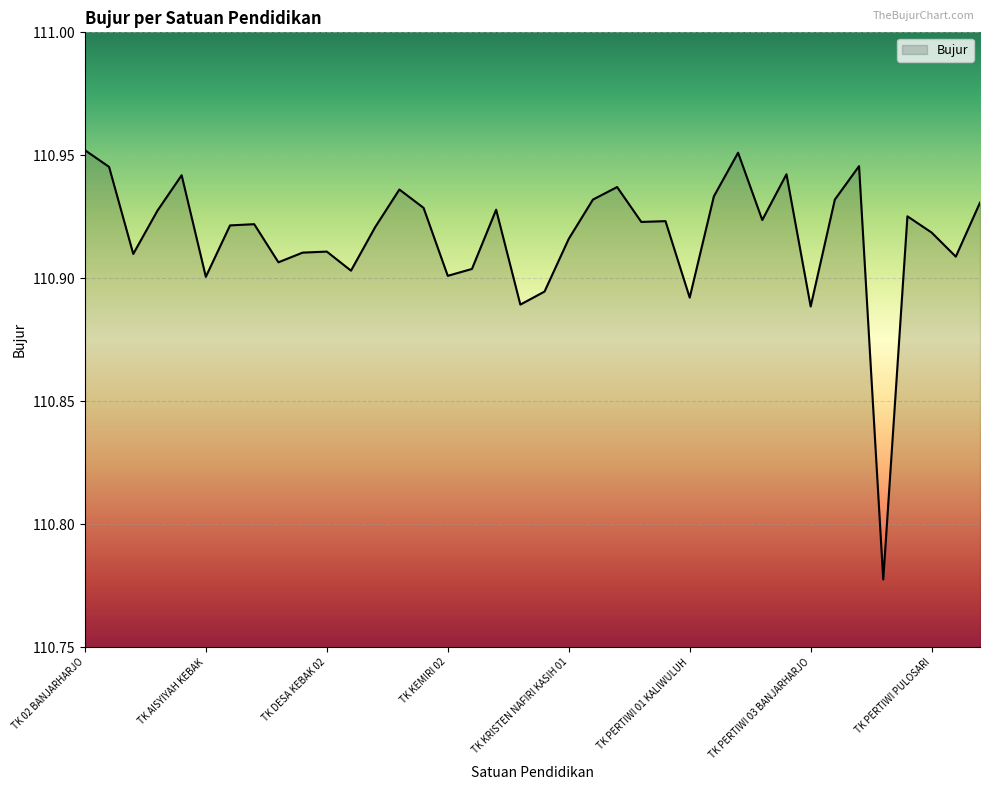

At which label is the value closest to 110?

TK PERTIWI 05 KALIWULUH